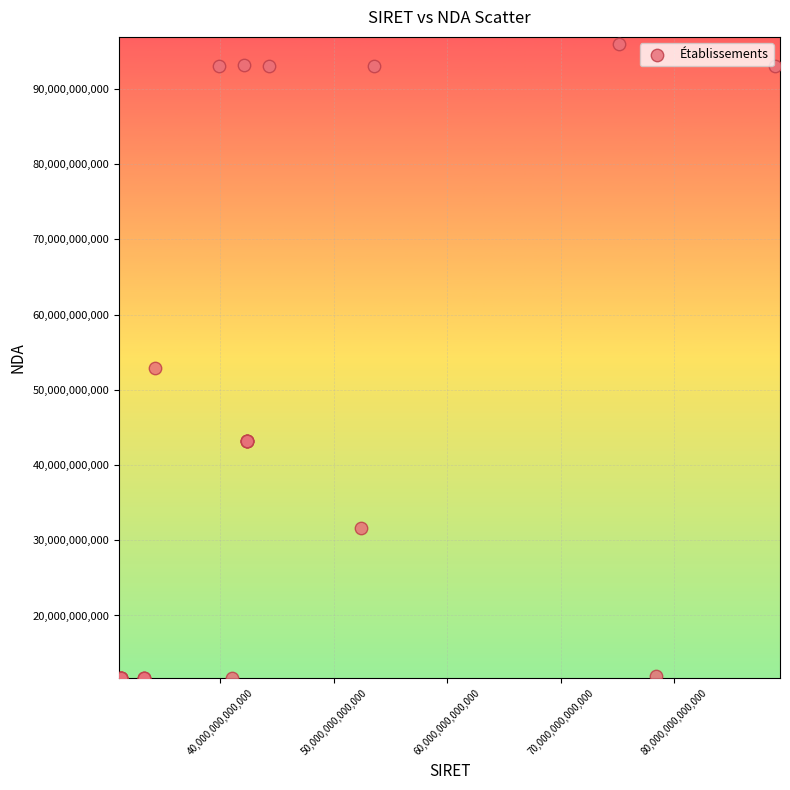

What Y value in the scatter plot is closest to 53860211886?

52850056285